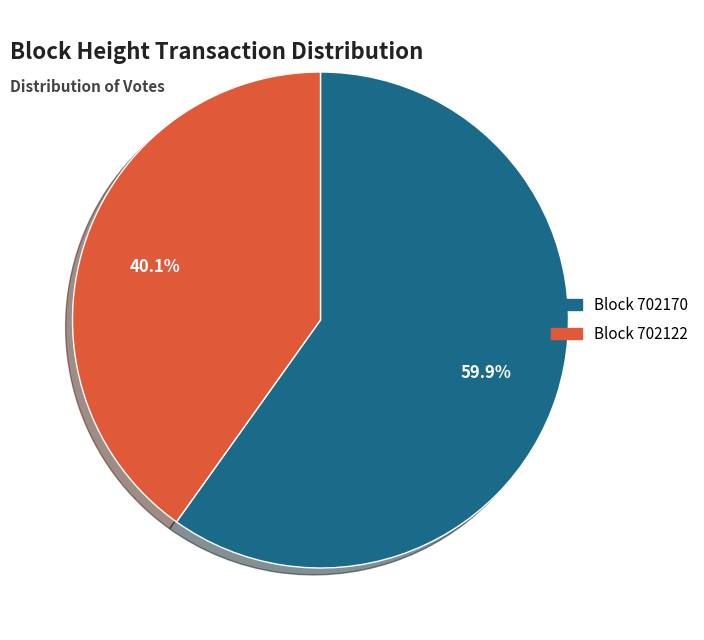

Is it true that 702122 is 40% of the pie?

True